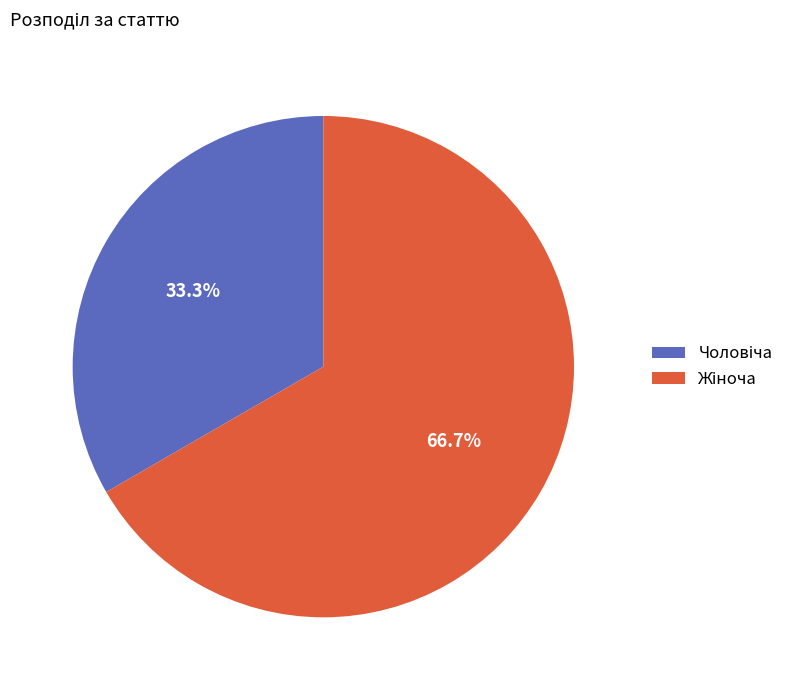

Does any single category account for the majority?

Yes